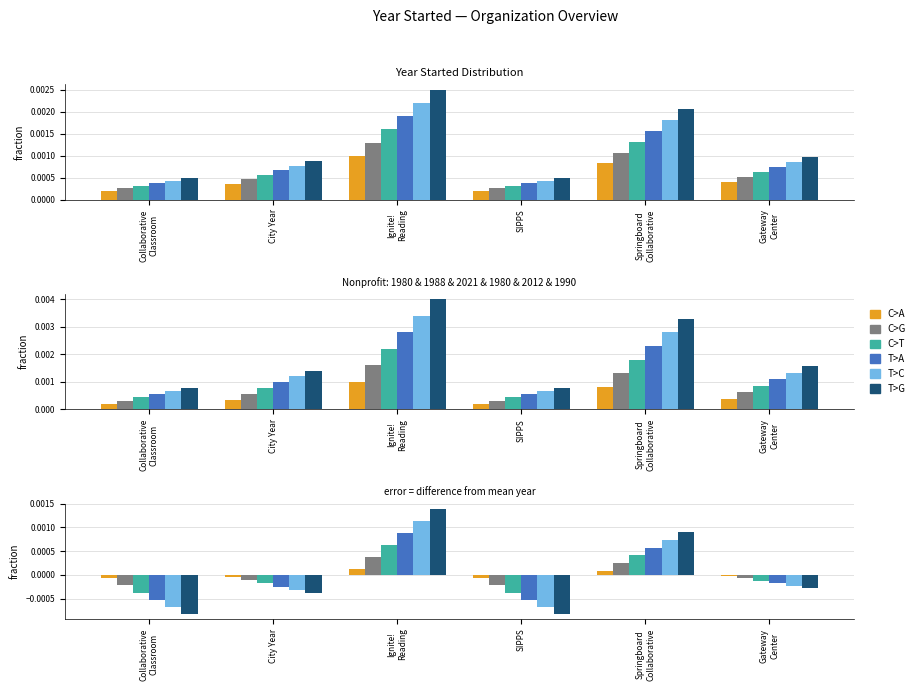

At how many categories does at least one series exceed 0?

6